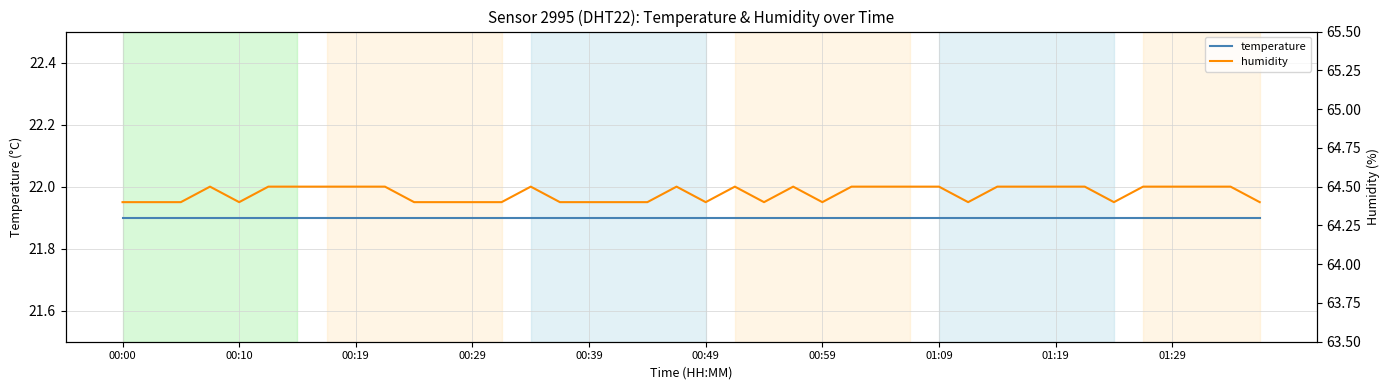

What is the average value of the humidity series?

64.5